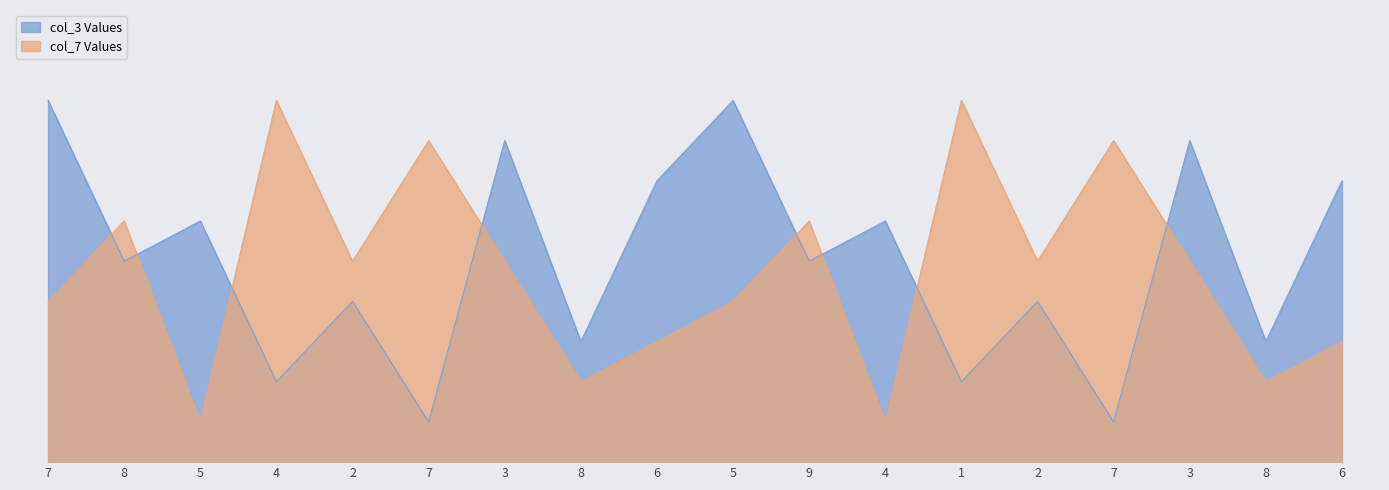

Does the chart display data point markers on the line(s)?

No